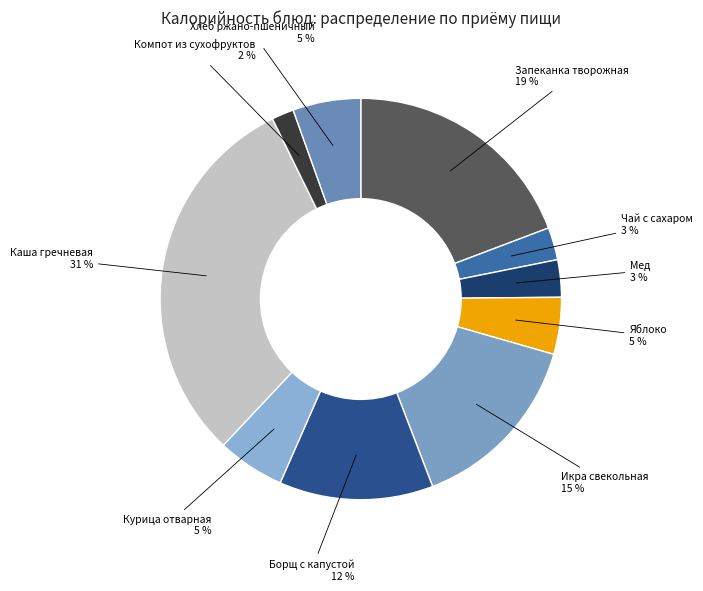

To the nearest percent, what is the combined percentage of Курица отварная and Яблоко?

10%